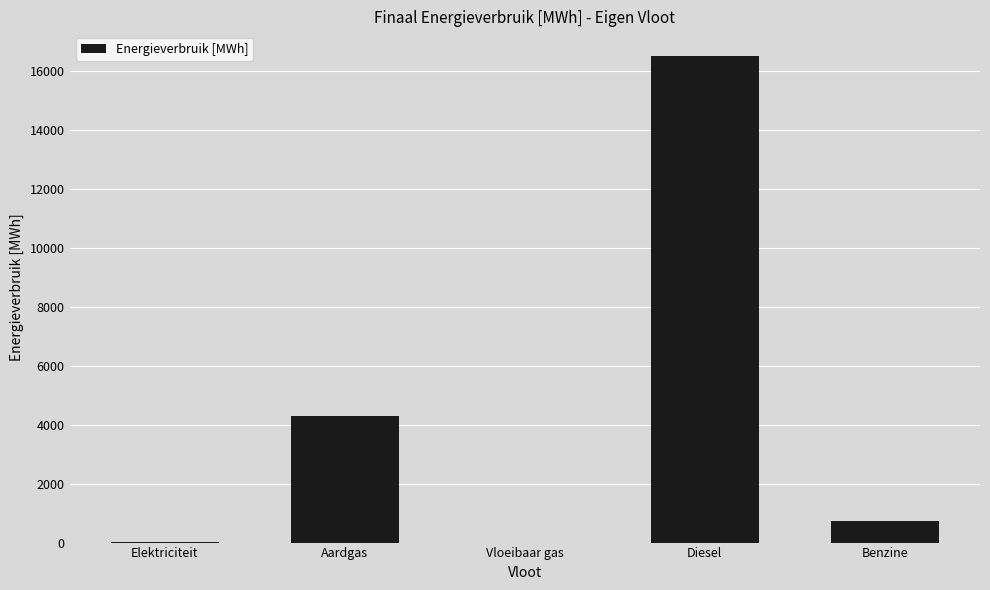

How many values exceed 743?

3